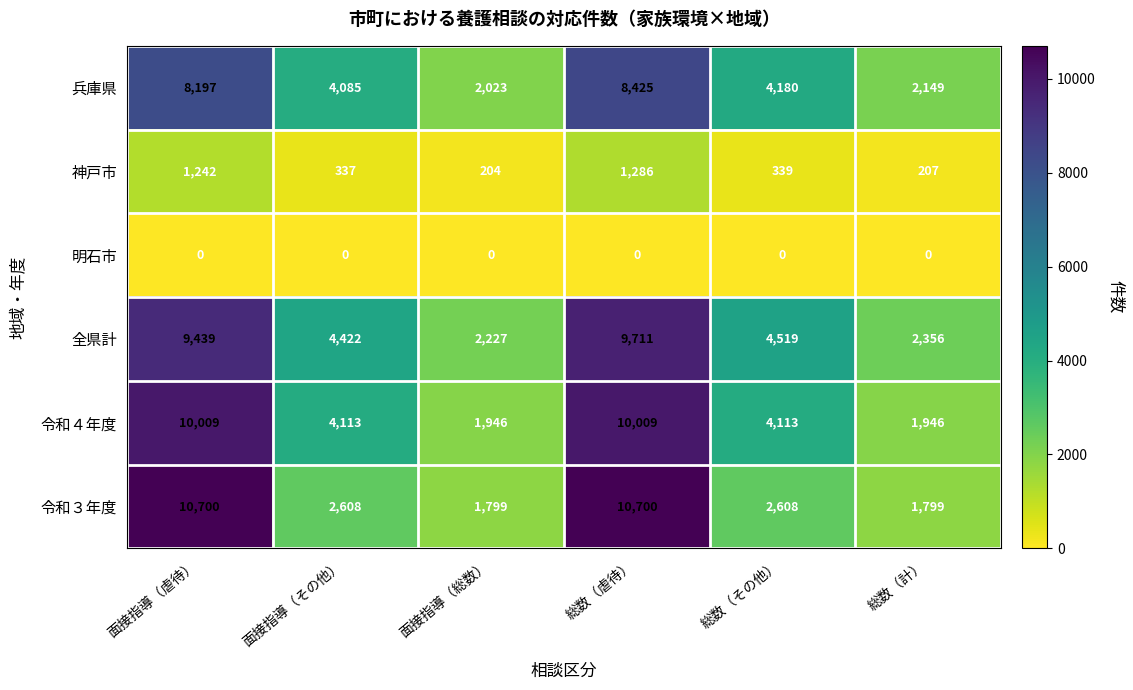

Which series changed the most between 面接指導（総数） and 総数（その他）?

全県計